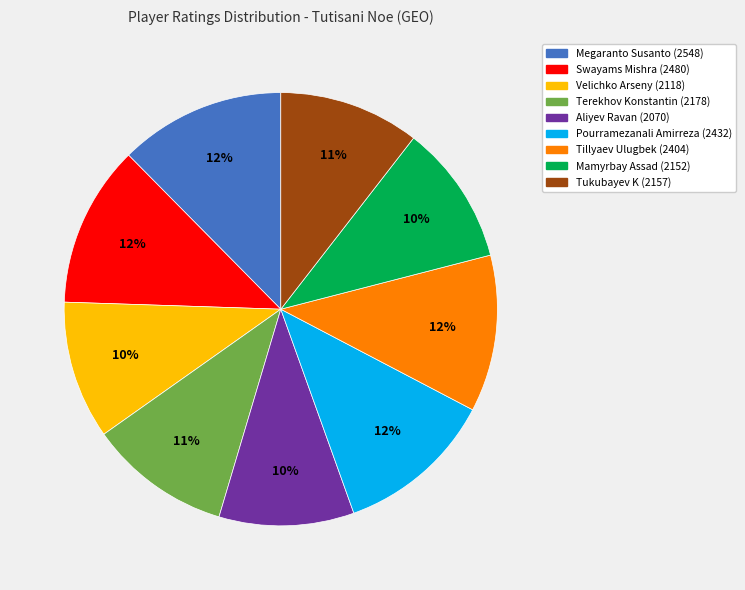

What is the ratio of the value at Tillyaev Ulugbek to the value at Tukubayev K?

1.1